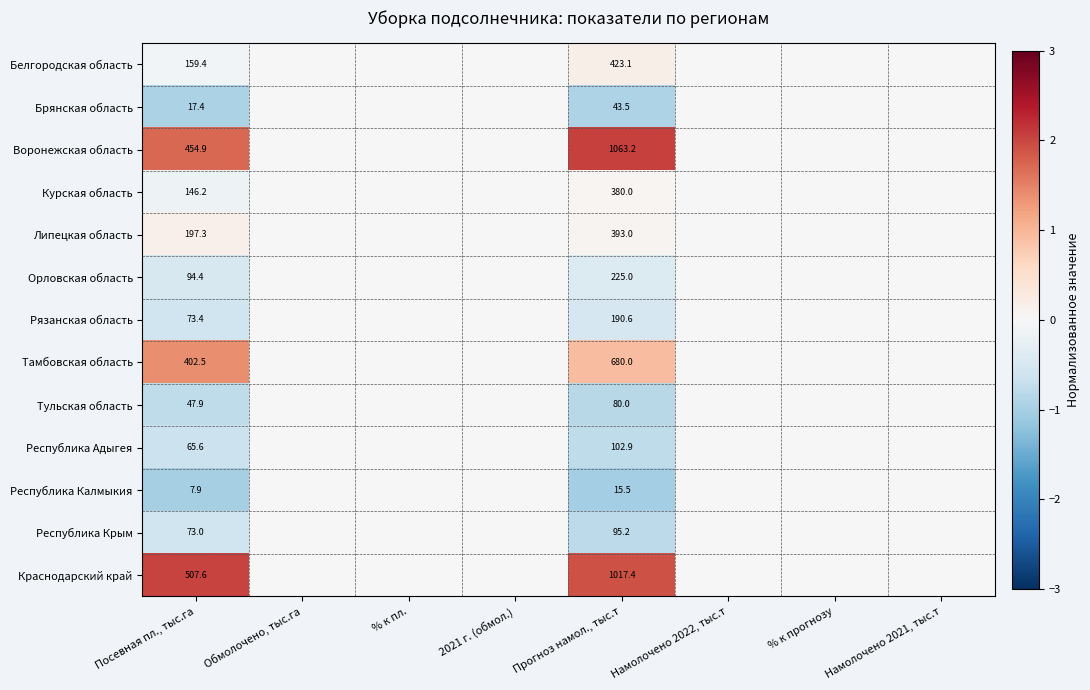

Between Посевная пл., тыс.га and Прогноз намол., тыс.т, which series saw the biggest shift?

Воронежская область